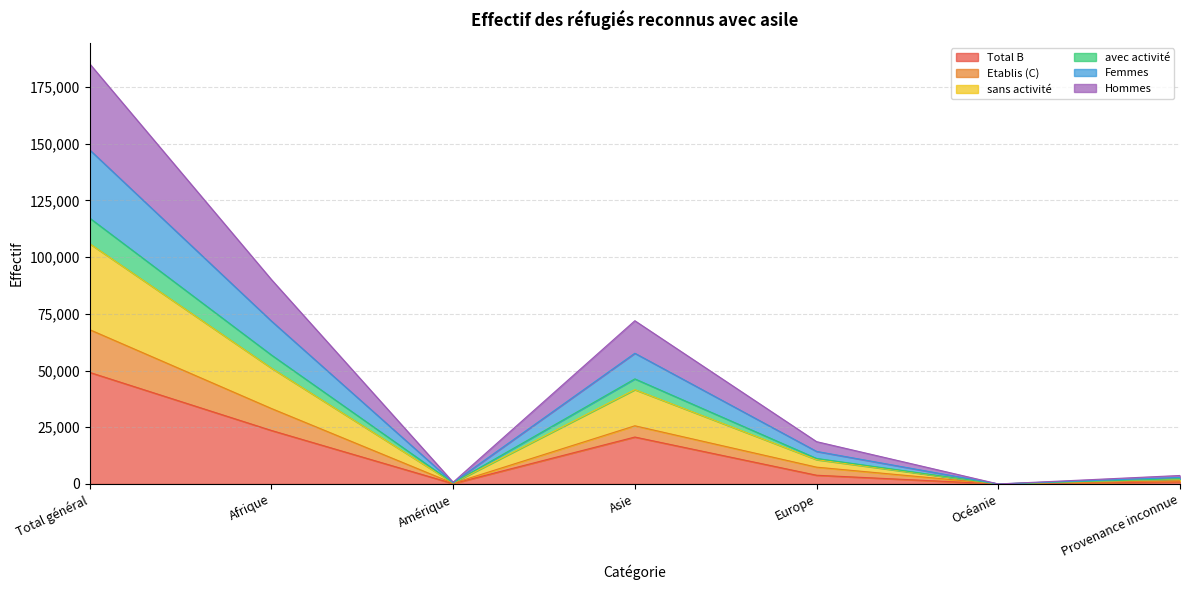

Does the chart display data point markers on the line(s)?

No